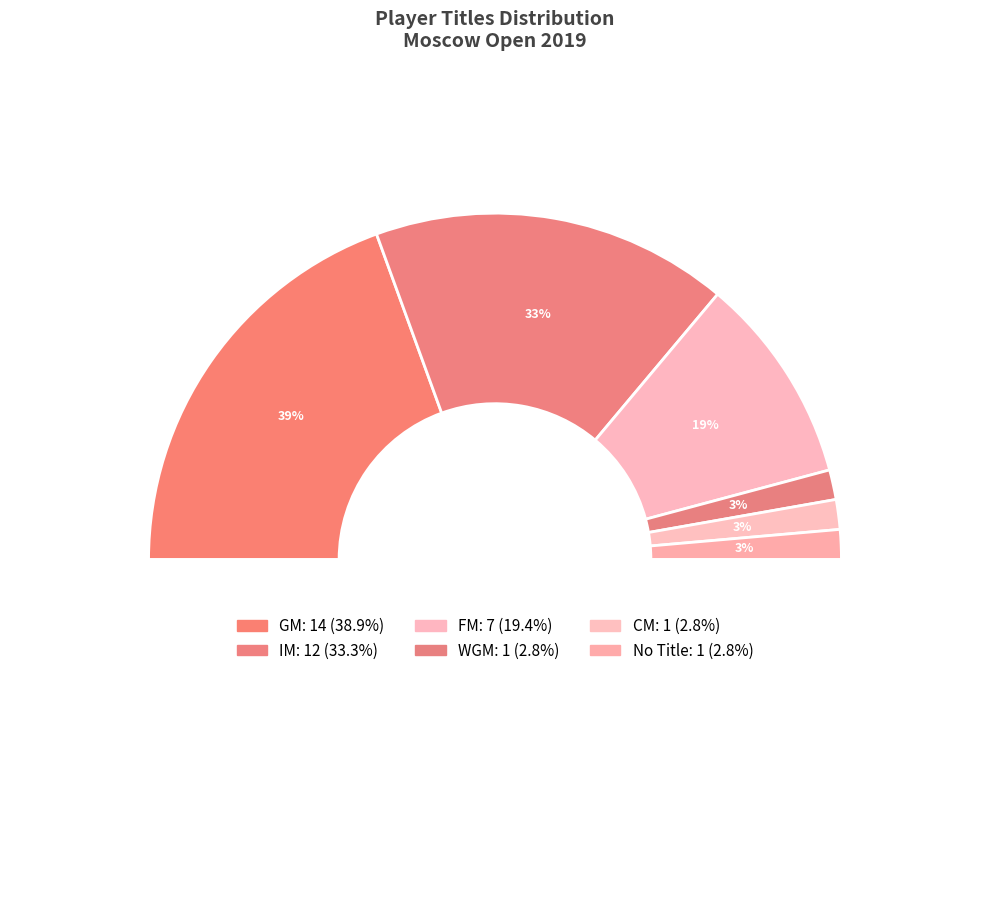

Count the number of slices in the pie.

6